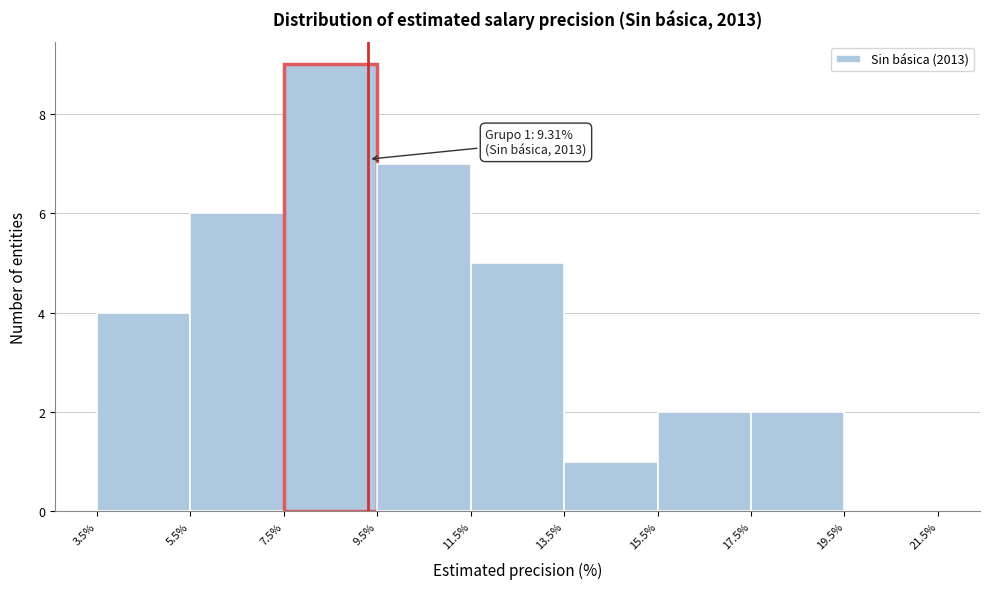

Which range on the x-axis has the tallest bar?

7.5% to 9.5%